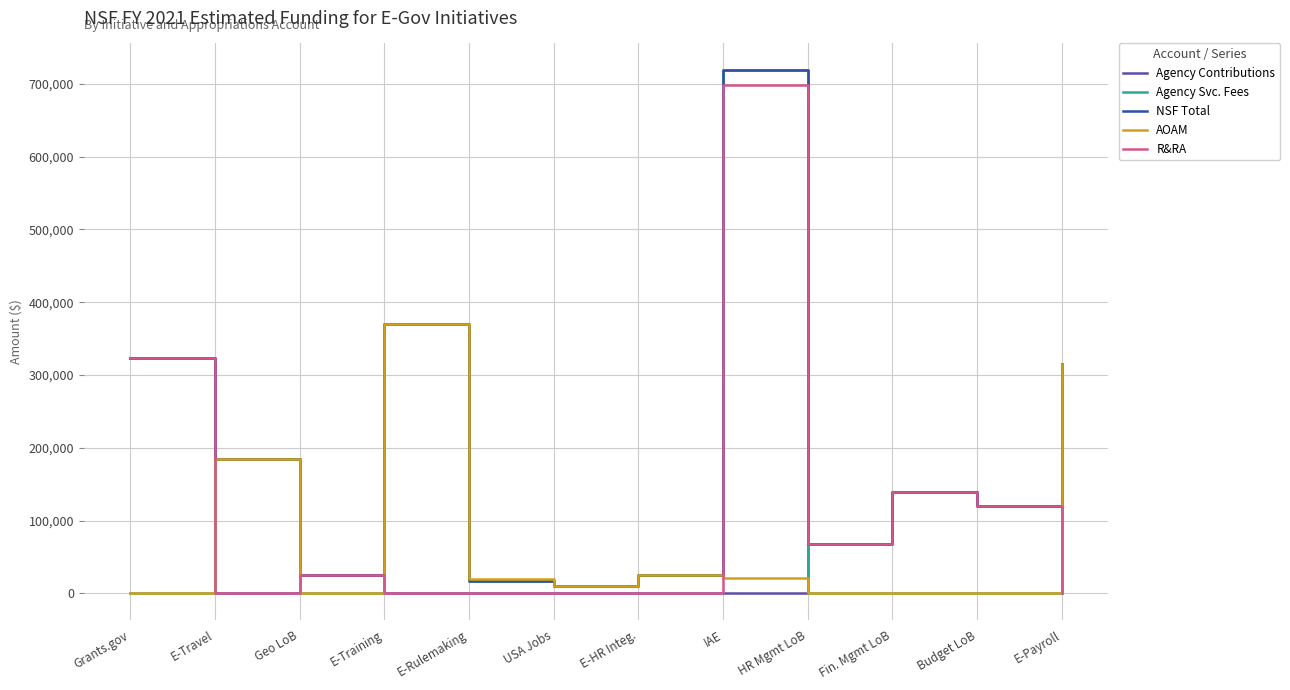

At which label is Agency Svc. Fees closest to 359822?

E-Training